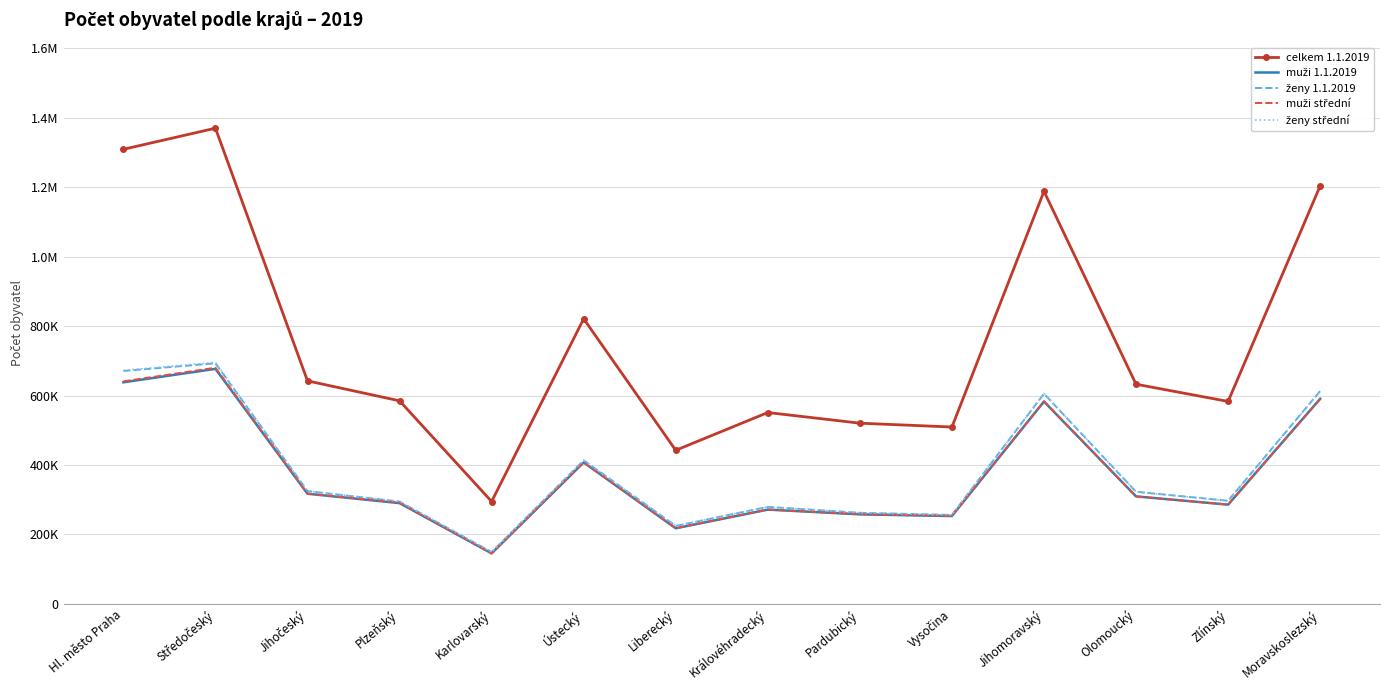

Reading right to left, transcribe all the data shown in this chart.

celkem 1.1.2019: Moravskoslezský=1203299	Zlínský=582921	Olomoucký=632492	Jihomoravský=1187667	Vysočina=509274	Pardubický=520316	Královéhradecký=551021	Liberecký=442356	Ústecký=820789	Karlovarský=294896	Plzeňský=584672	Jihočeský=642133	Středočeský=1369332	Hl. město Praha=1308632
muži 1.1.2019: Moravskoslezský=590516	Zlínský=285883	Olomoucký=309620	Jihomoravský=582516	Vysočina=253061	Pardubický=257948	Královéhradecký=271591	Liberecký=217791	Ústecký=407395	Karlovarský=145674	Plzeňský=290226	Jihočeský=317268	Středočeský=676696	Hl. město Praha=638009
ženy 1.1.2019: Moravskoslezský=612783	Zlínský=297038	Olomoucký=322872	Jihomoravský=605151	Vysočina=256213	Pardubický=262368	Královéhradecký=279430	Liberecký=224565	Ústecký=413394	Karlovarský=149222	Plzeňský=294446	Jihočeský=324865	Středočeský=692636	Hl. město Praha=670623
muži střední: Moravskoslezský=589813	Zlínský=285880	Olomoucký=309529	Jihomoravský=583378	Vysočina=253238	Pardubický=258488	Královéhradecký=271761	Liberecký=218092	Ústecký=407424	Karlovarský=145584	Plzeňský=291434	Jihočeský=317678	Středočeský=679953	Hl. město Praha=640796
ženy střední: Moravskoslezský=611994	Zlínský=296798	Olomoucký=322604	Jihomoravský=605498	Vysočina=256199	Pardubický=262459	Královéhradecký=279385	Liberecký=224680	Ústecký=413130	Karlovarský=149121	Plzeňský=295239	Jihočeský=325038	Středočeský=695376	Hl. město Praha=672427